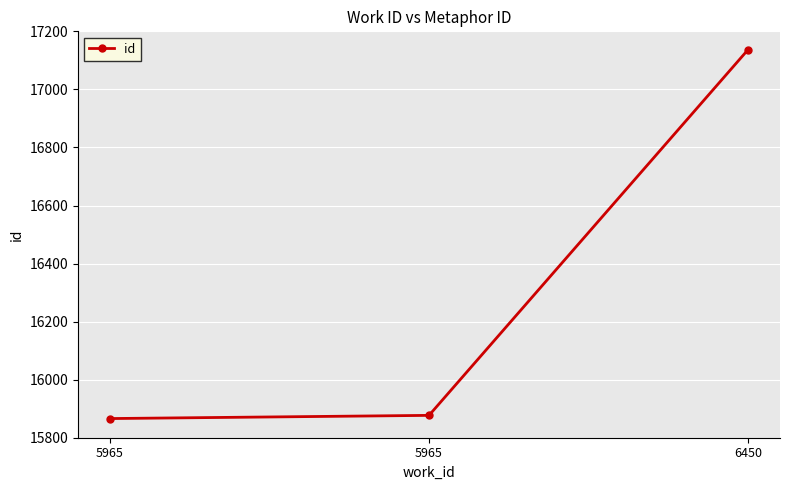

Is this an area chart (filled region under the line)?

No